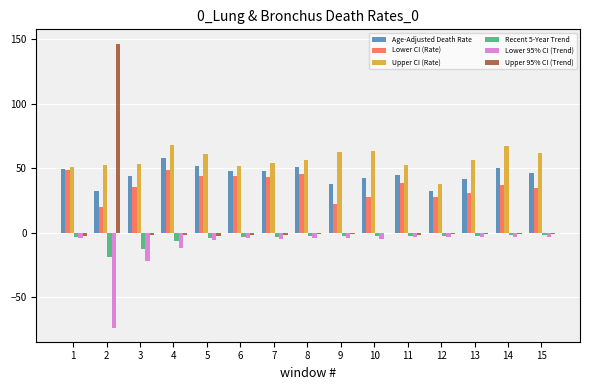

What are all the series names shown in the legend?

Age-Adjusted Death Rate, Lower CI (Rate), Upper CI (Rate), Recent 5-Year Trend, Lower 95% CI (Trend), Upper 95% CI (Trend)